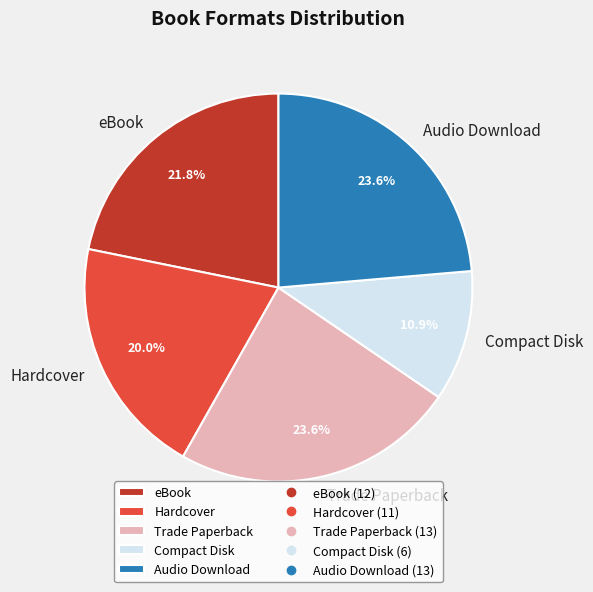

Between Trade Paperback and eBook, which is larger?

Trade Paperback